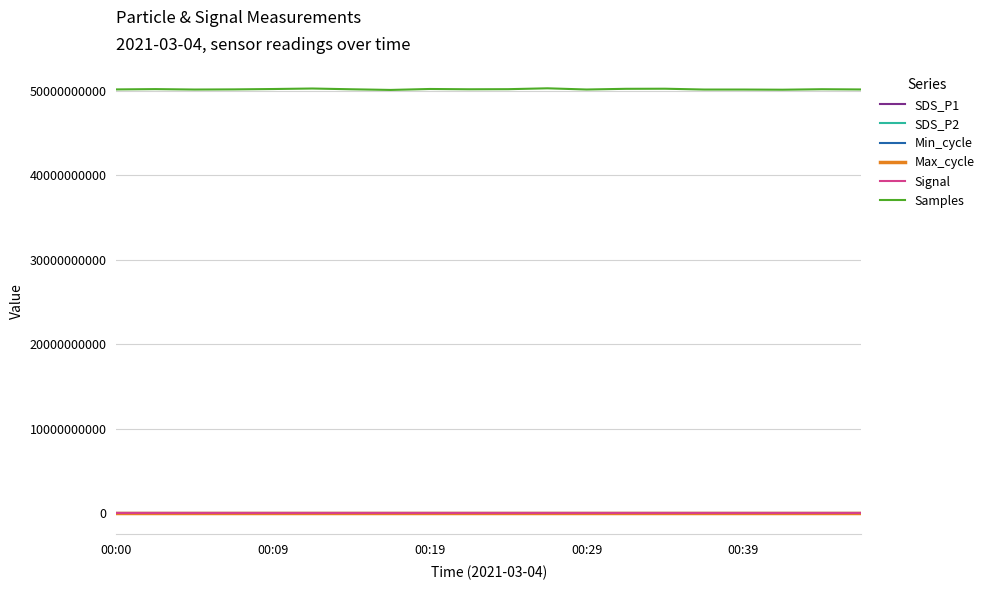

True or false: SDS_P1 and Samples cross at least once.

False